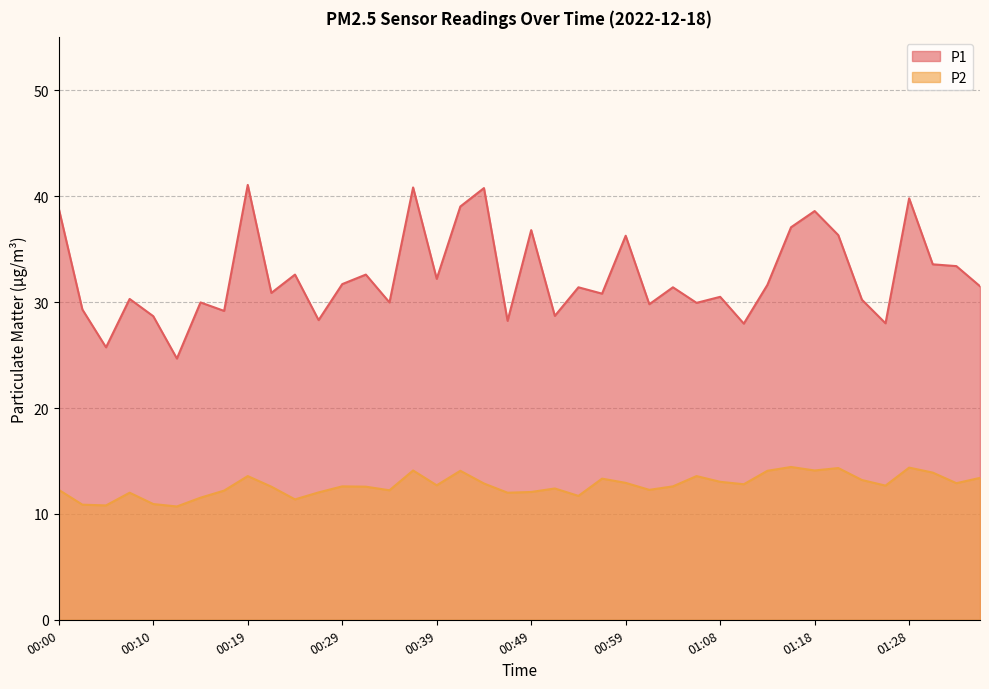

How many series are shown in this chart?

2